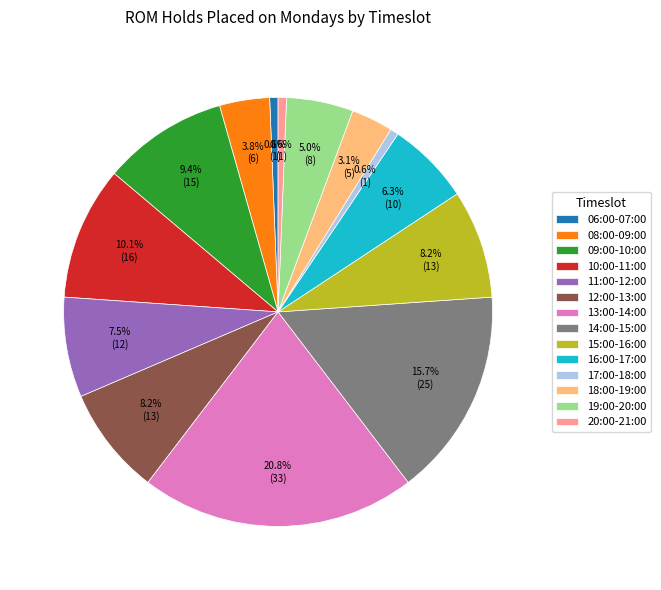

Is the sum of 11:00-12:00 and 06:00-07:00 greater than half?

No